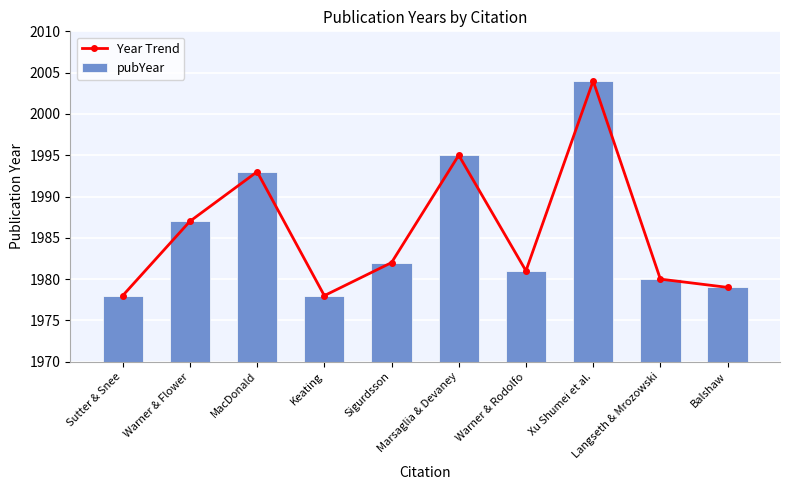

The pubYear series shows 1979 at Balshaw. True or false?

True